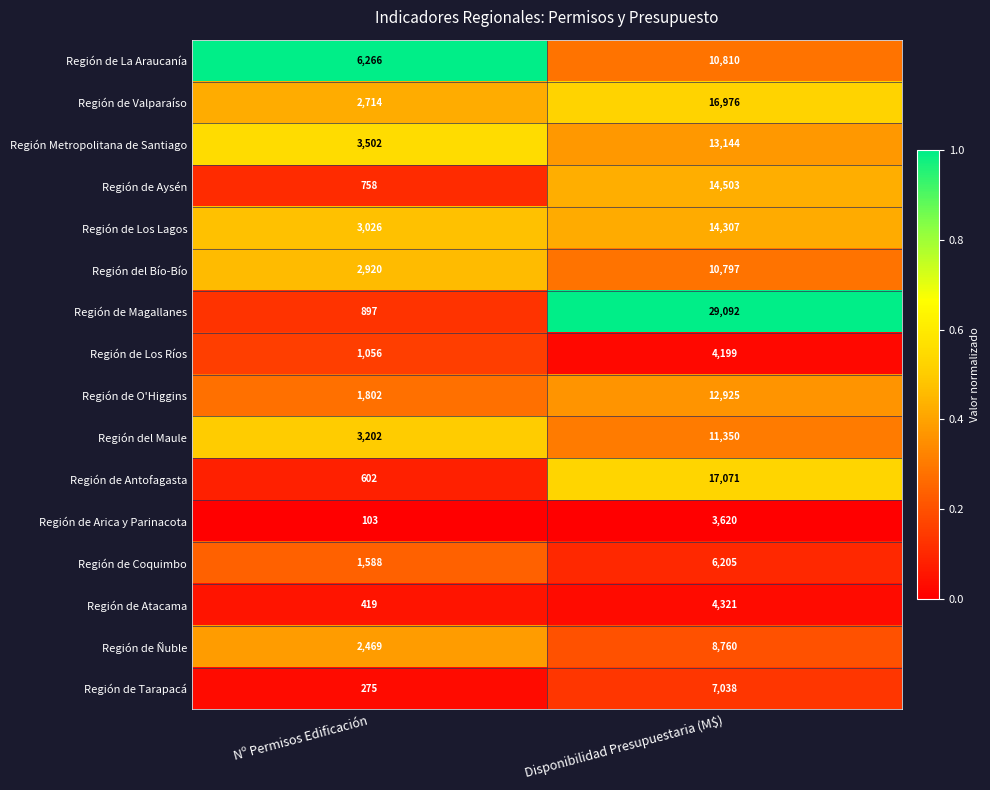

What is the spread (max minus min) of values at Nº Permisos Edificación?

6163